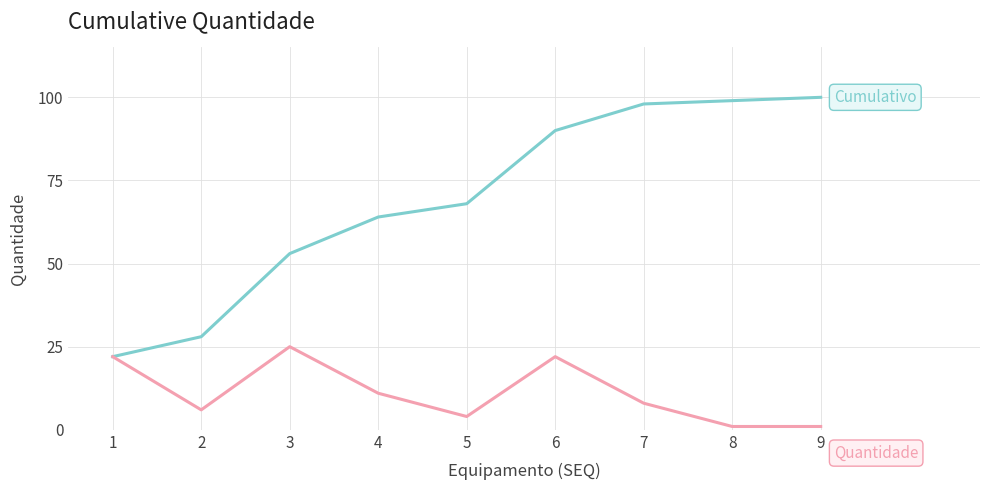

How many lines are shown in the chart?

2